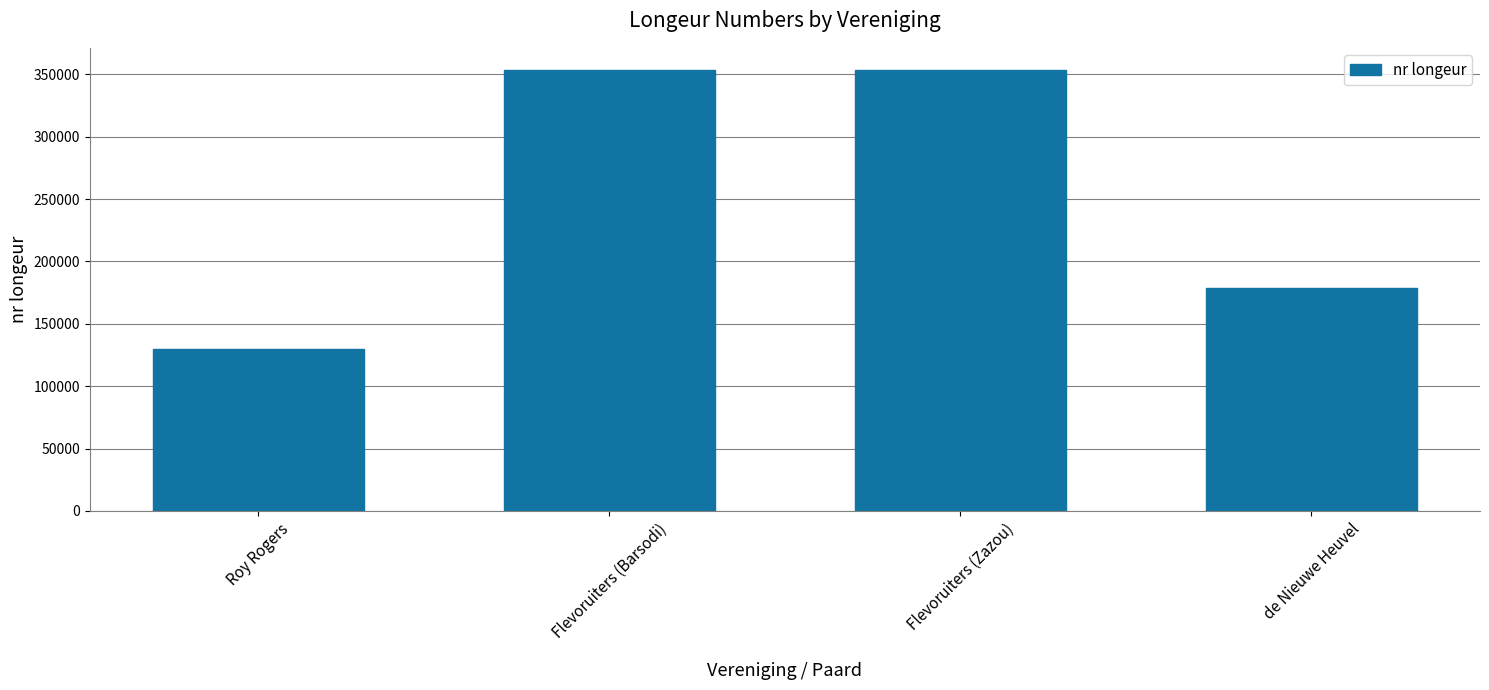

What is the maximum value shown in the chart?

353567